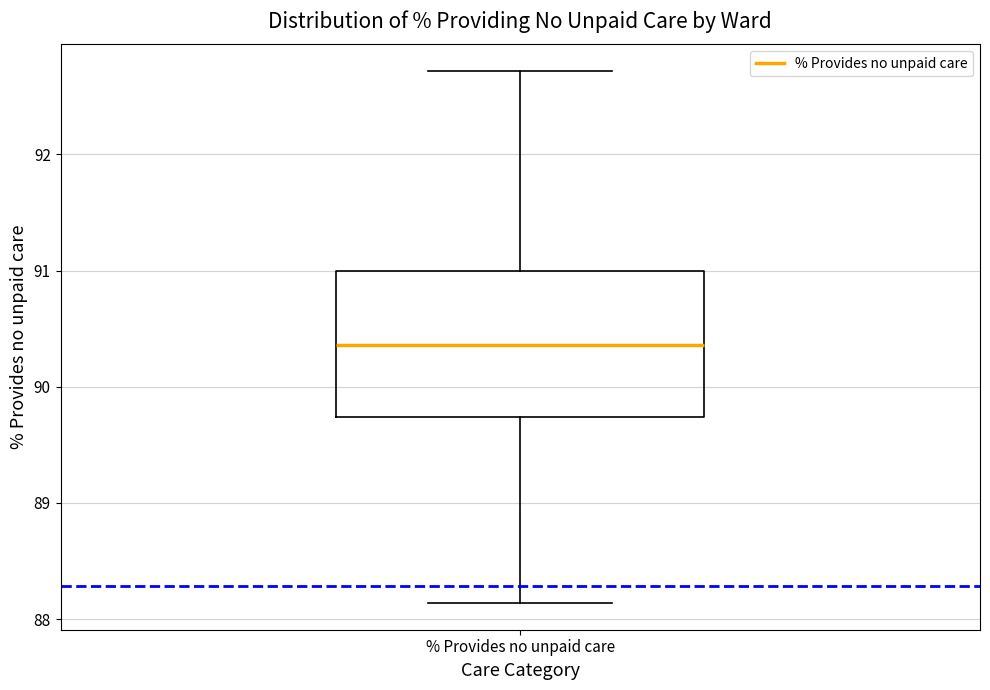

Transcribe this box plot: give where the median line is, the range the box spans, and where the two whiskers end, as read against the y-axis. The values are not printed on the chart, so give them approximately, as read against the axis.

median 90.4, box 89.7 to 91.0, whiskers 88.1 to 92.7